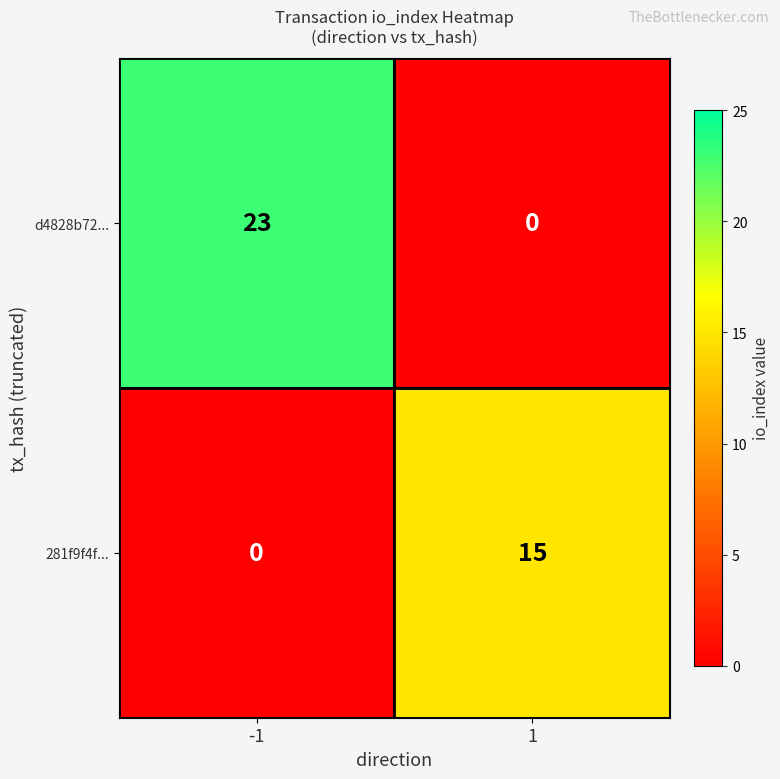

What is the sum of all d4828b72... values?

23